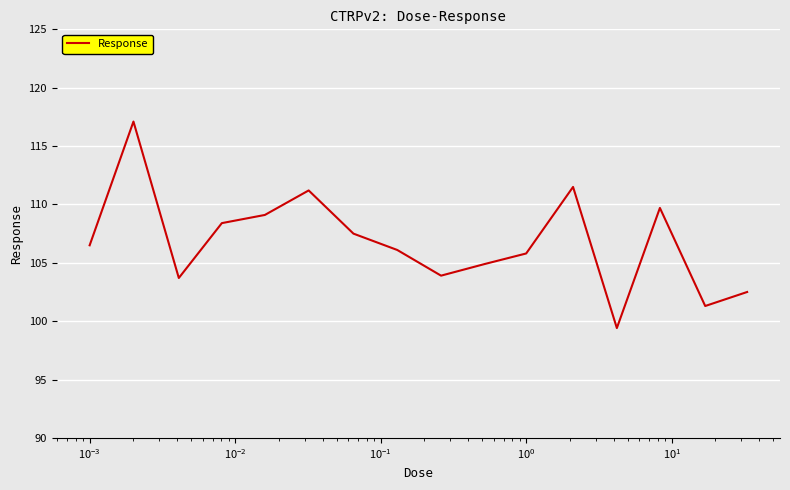

What is the greatest value displayed?

117.1